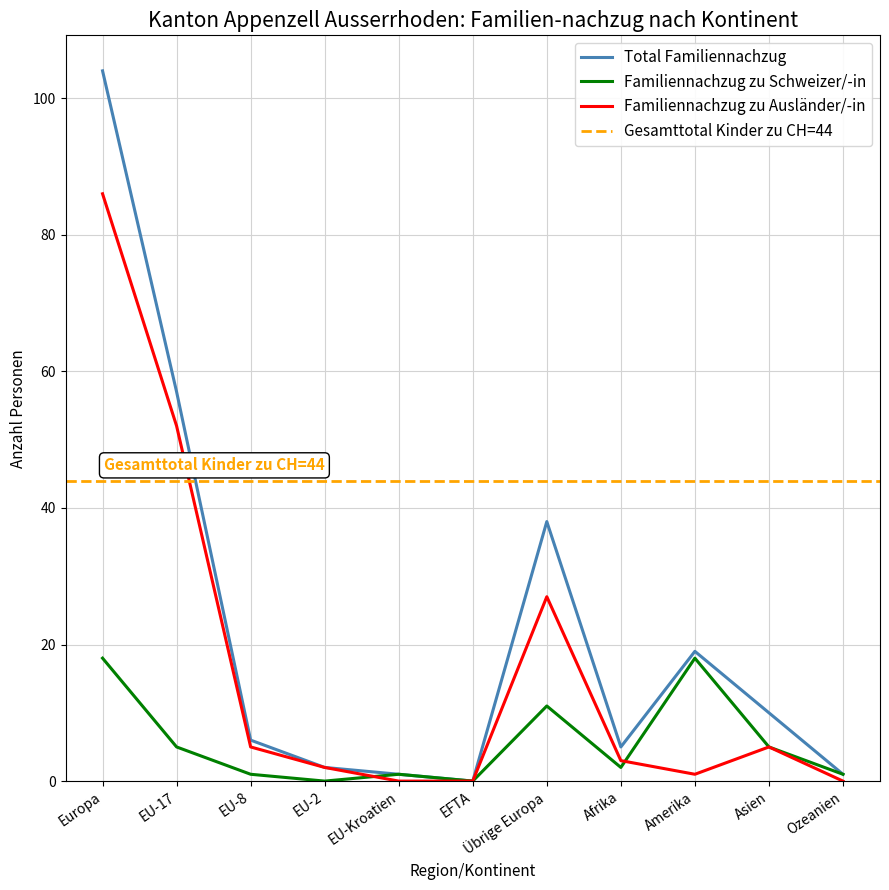

What is the sum of all Familiennachzug zu Ausländer/-in values?

181